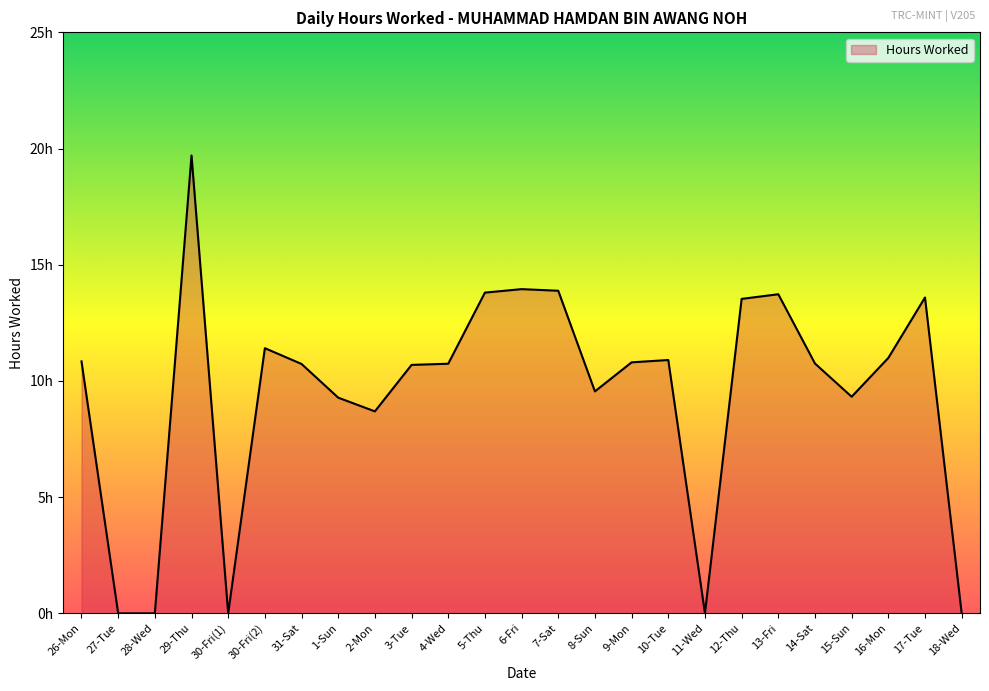

What is the change in value from 30-Fri(1) to 31-Sat?

+10.7